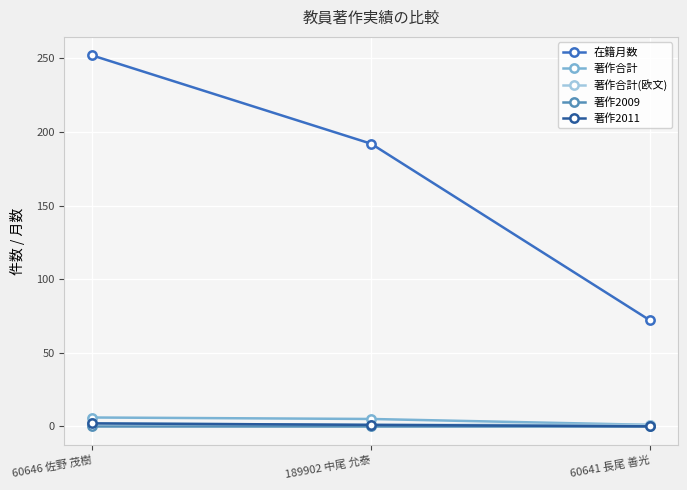

Between 189902 中尾 允泰 and 60641 長尾 善光, which series saw the biggest shift?

在籍月数